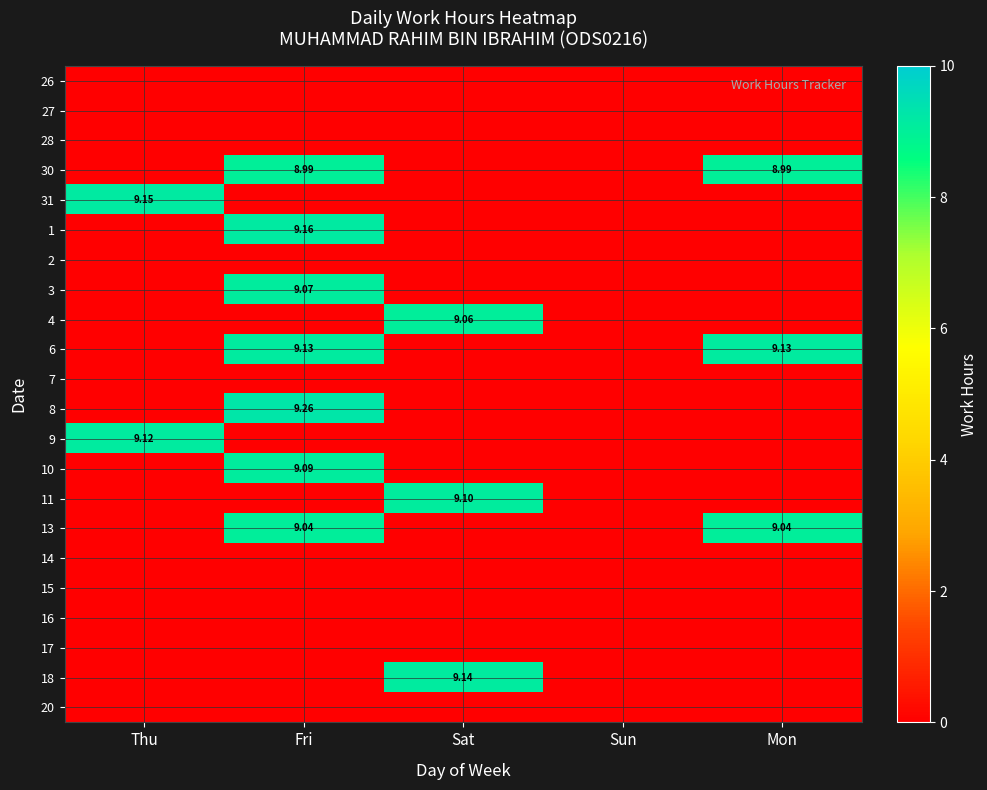

Rank the series by their maximum value, from lowest to highest.

26, 27, 28, 2, 7, 14, 15, 16, 17, 20, 30, 13, 4, 3, 10, 11, 9, 6, 18, 31, 1, 8